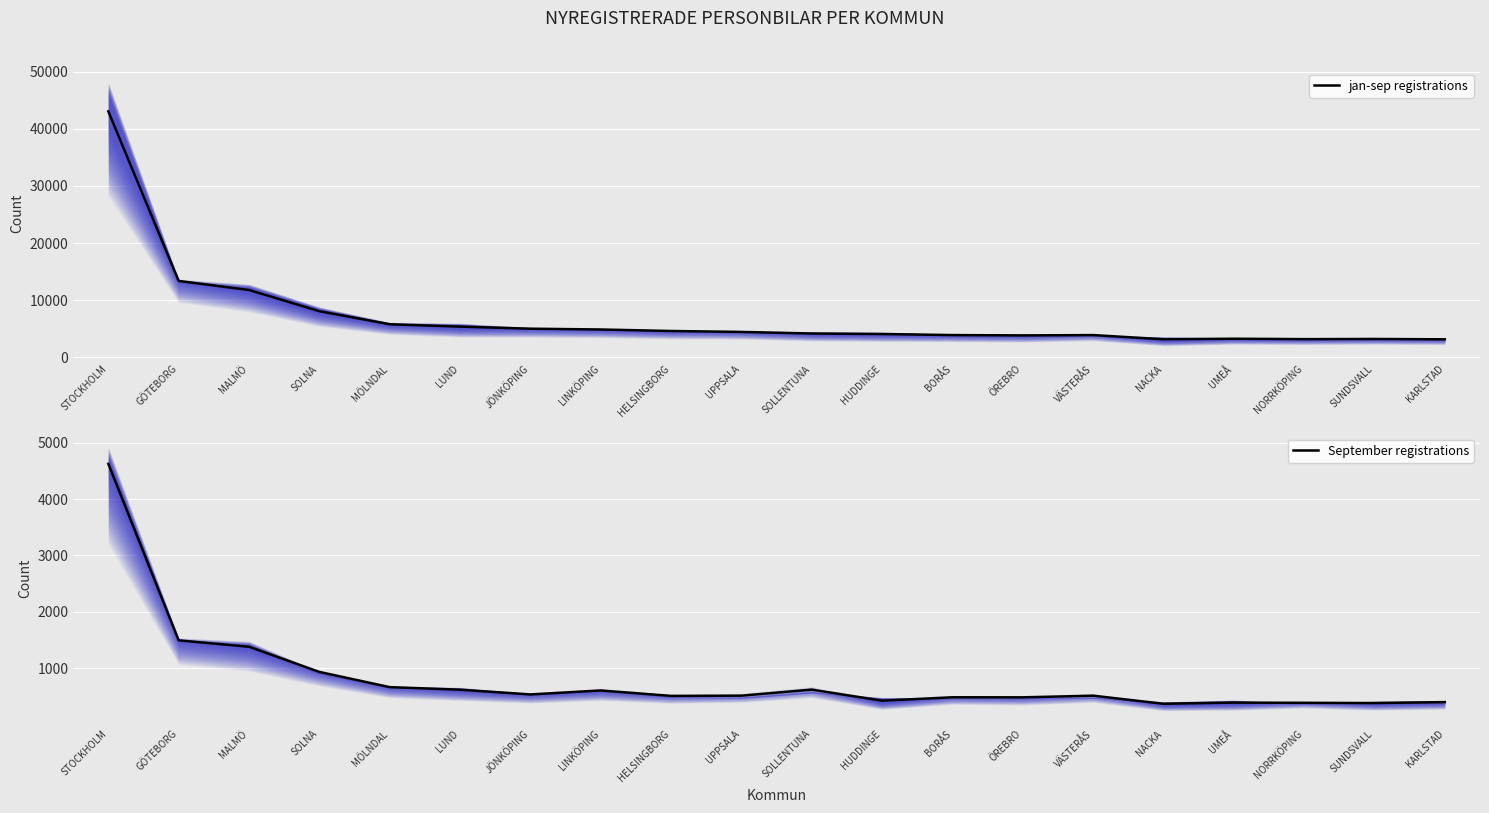

Reading left to right, extract all data points from this chart.

jan-sep registrations: 43033.0	13368.0	11779.0	8070.0	5786.0	5369.5	5011.0	4870.5	4607.5	4445.0	4169.5	4076.0	3894.0	3834.0	3892.5	3159.0	3253.5	3183.5	3212.0	3152.5
September registrations: 4624.5	1493.5	1380.0	933.5	664.0	618.5	534.5	605.0	508.5	512.5	620.0	423.5	484.0	483.0	512.0	369.0	389.5	386.0	381.5	398.5